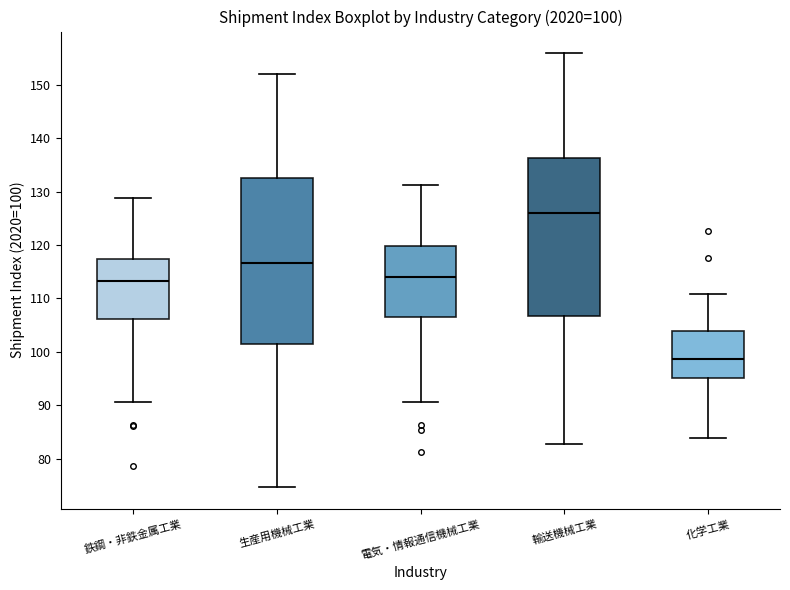

Comparing the boxes themselves (not the whiskers), which one is the tallest?

生産用機械工業